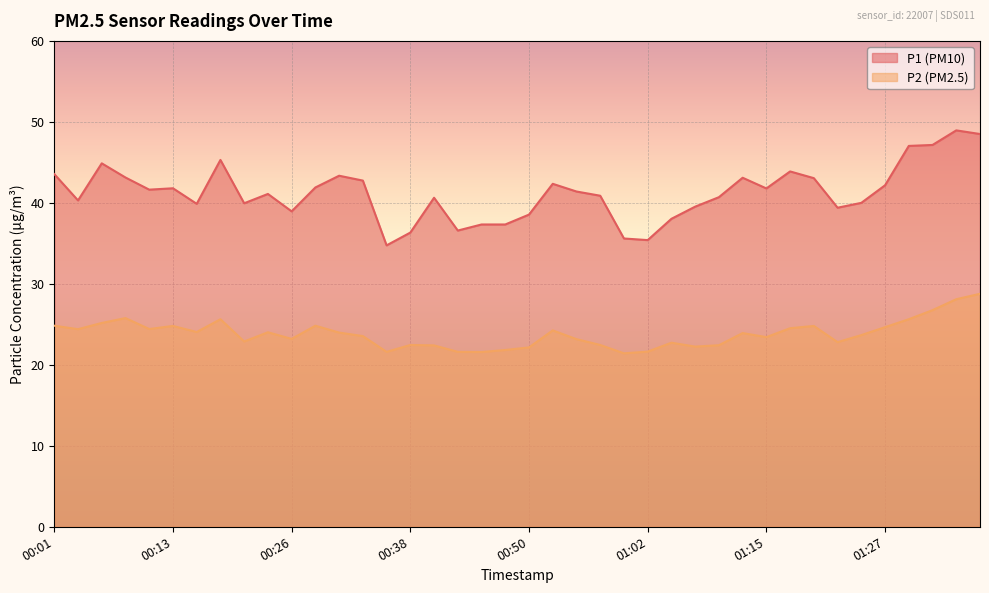

Reading right to left, extract all data points from this chart.

P1: 48.5	49.0	47.1	47.0	42.2	40.0	39.4	43.0	43.9	41.8	43.1	40.7	39.5	38.0	35.4	35.6	40.9	41.4	42.4	38.5	37.3	37.3	36.6	40.6	36.3	34.8	42.8	43.4	41.9	39.0	41.1	40.0	45.3	39.9	41.8	41.6	43.1	44.9	40.3	43.5
P2: 28.8	28.1	26.8	25.6	24.6	23.7	22.8	24.8	24.5	23.4	23.9	22.4	22.2	22.7	21.6	21.4	22.4	23.2	24.2	22.1	21.8	21.6	21.6	22.4	22.4	21.6	23.6	24.0	24.8	23.2	24.0	22.9	25.6	24.1	24.8	24.4	25.8	25.2	24.4	24.8